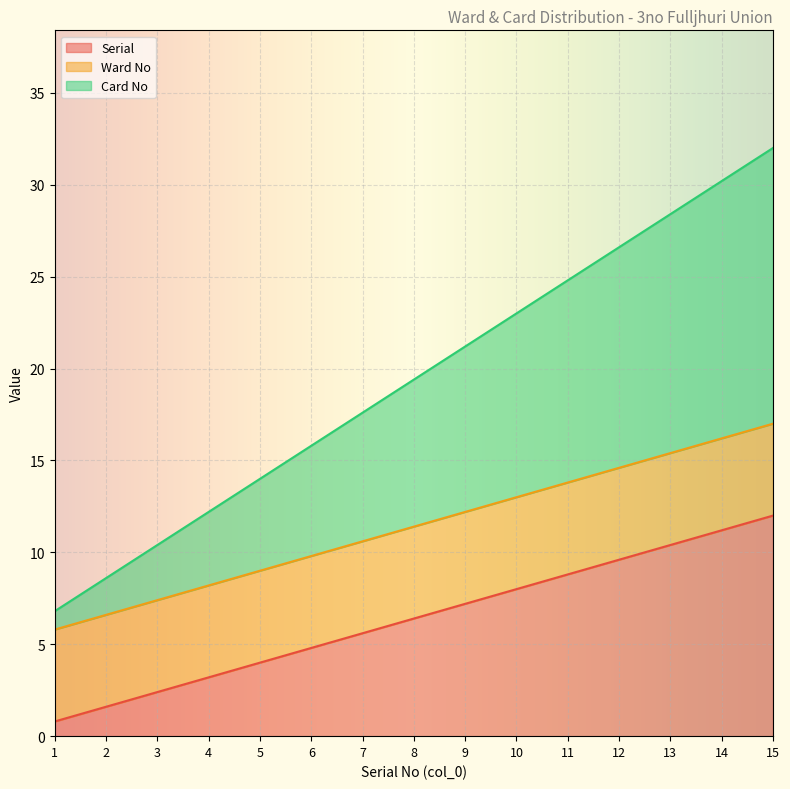

At which label does Serial reach its minimum?

1